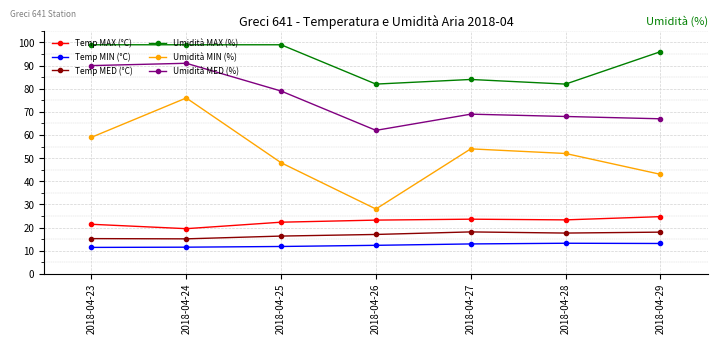

Is it true that Umidità MED (%) equals 106.7 at 2018-04-28?

False